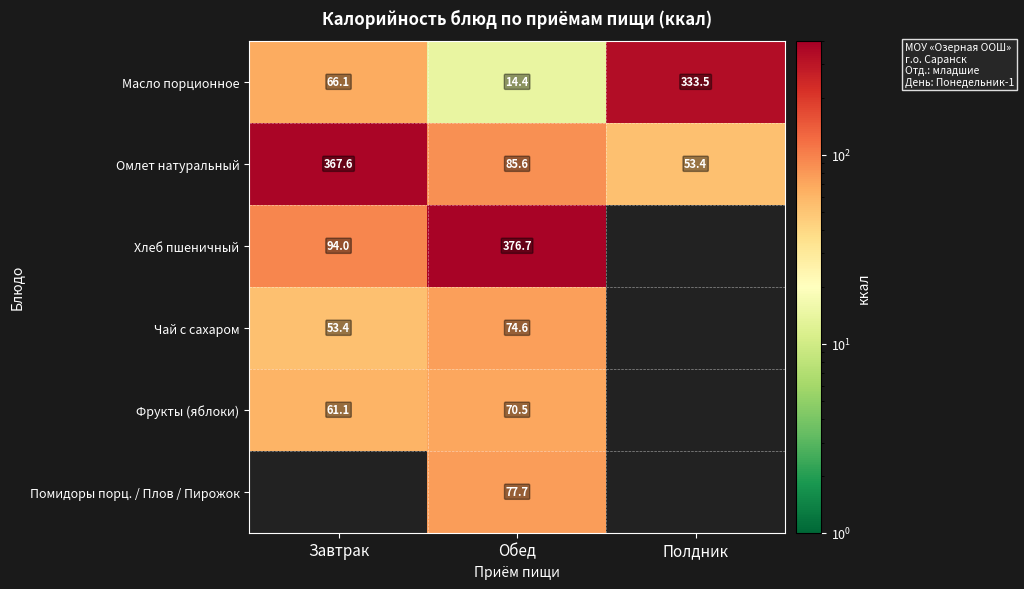

What is the average value of the Масло порционное series?

138.0